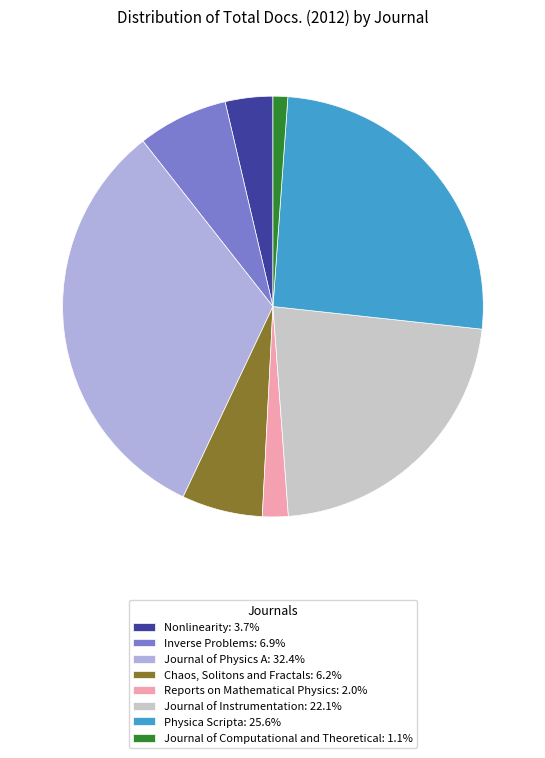

Is the sum of Journal of Physics A: 32.4% and Journal of Instrumentation: 22.1% greater than half?

Yes